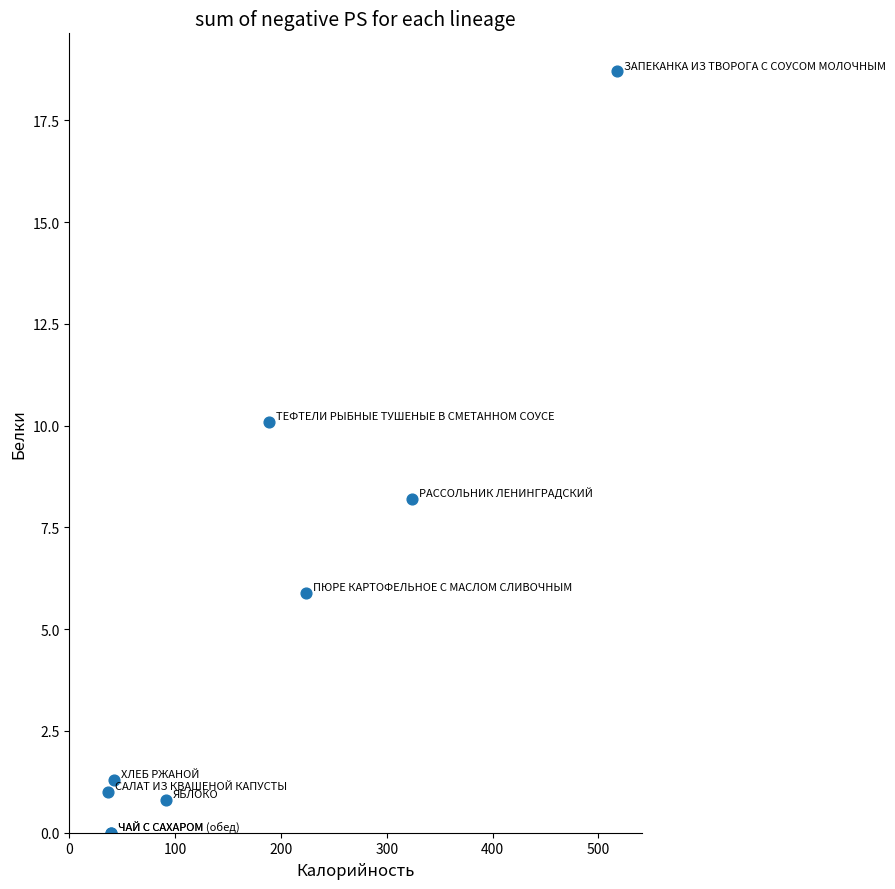

What Y value in the scatter plot is closest to 9?

8.2